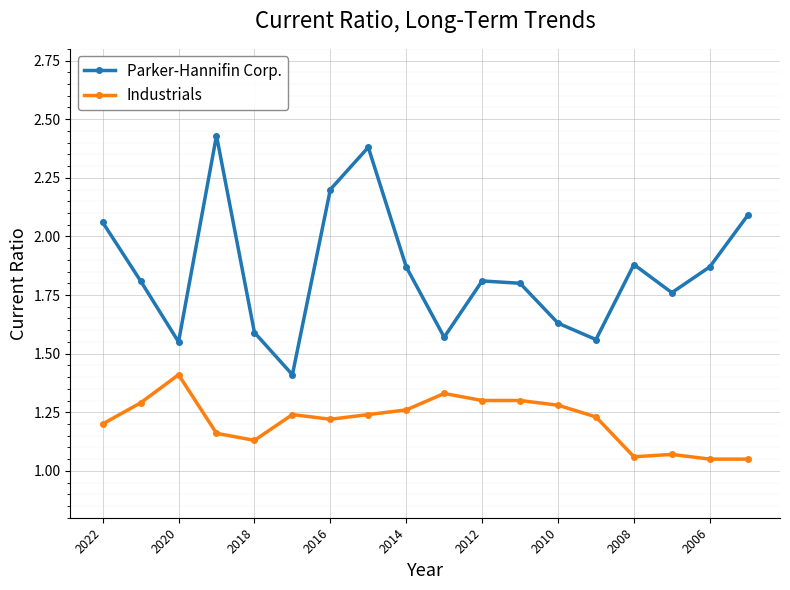

List the series in order of their overall mean, lowest first.

Industrials, Parker-Hannifin Corp.